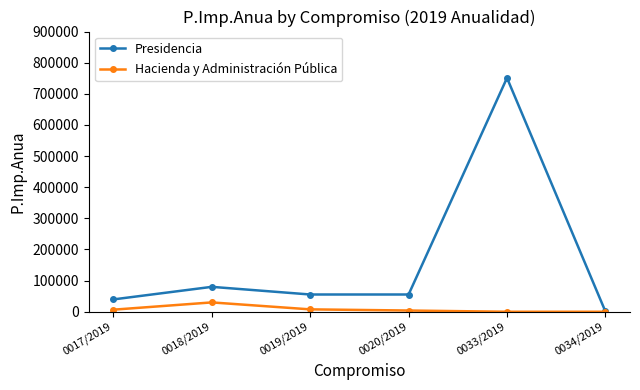

How many interior local peaks does the Presidencia series have?

2